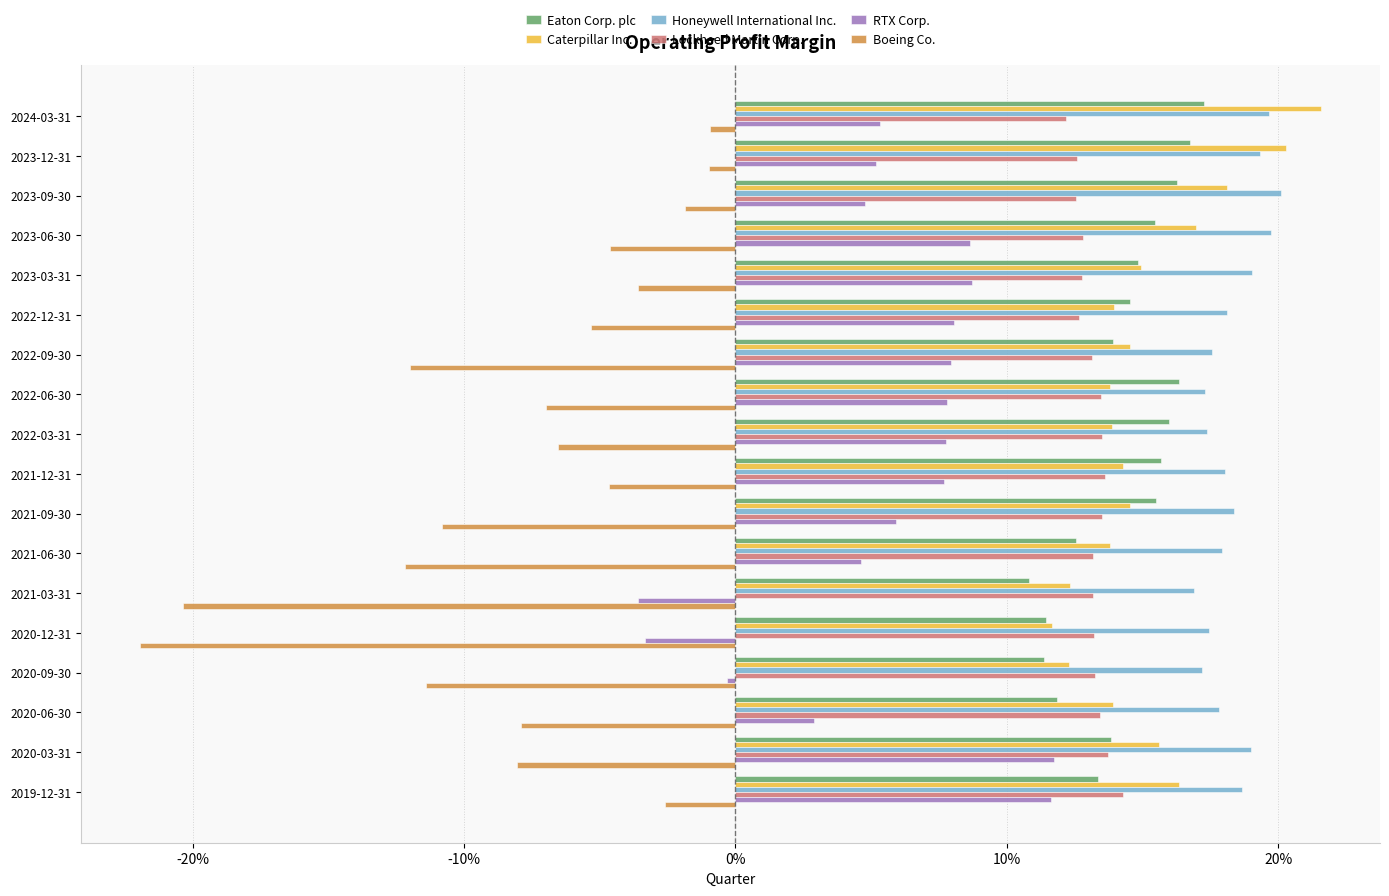

Reading left to right, transcribe all the data shown in this chart.

Eaton Corp. plc: 0.2	0.2	0.2	0.2	0.1	0.1	0.1	0.2	0.2	0.2	0.2	0.1	0.1	0.1	0.1	0.1	0.1	0.1
Caterpillar Inc.: 0.2	0.2	0.2	0.2	0.1	0.1	0.1	0.1	0.1	0.1	0.1	0.1	0.1	0.1	0.1	0.1	0.2	0.2
Honeywell International Inc.: 0.2	0.2	0.2	0.2	0.2	0.2	0.2	0.2	0.2	0.2	0.2	0.2	0.2	0.2	0.2	0.2	0.2	0.2
Lockheed Martin Corp.: 0.1	0.1	0.1	0.1	0.1	0.1	0.1	0.1	0.1	0.1	0.1	0.1	0.1	0.1	0.1	0.1	0.1	0.1
RTX Corp.: 0.1	0.1	0.0	0.1	0.1	0.1	0.1	0.1	0.1	0.1	0.1	0.0	-0.0	-0.0	-0.0	0.0	0.1	0.1
Boeing Co.: -0.0	-0.0	-0.0	-0.0	-0.0	-0.1	-0.1	-0.1	-0.1	-0.0	-0.1	-0.1	-0.2	-0.2	-0.1	-0.1	-0.1	-0.0